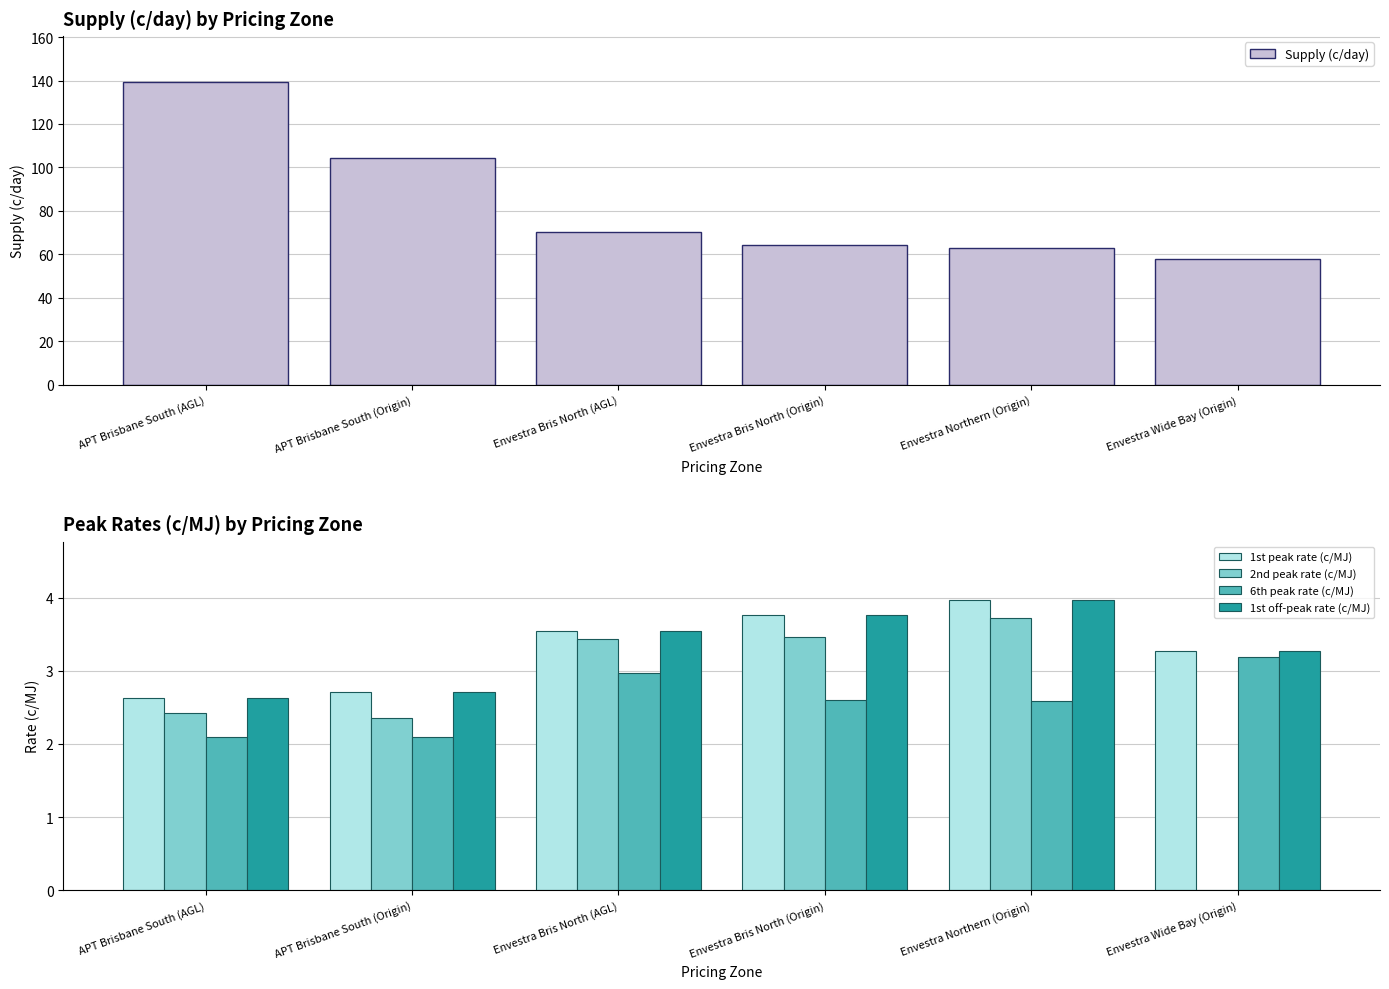

Which has a higher value, Envestra Bris North (AGL) or APT Brisbane South (Origin)?

APT Brisbane South (Origin)